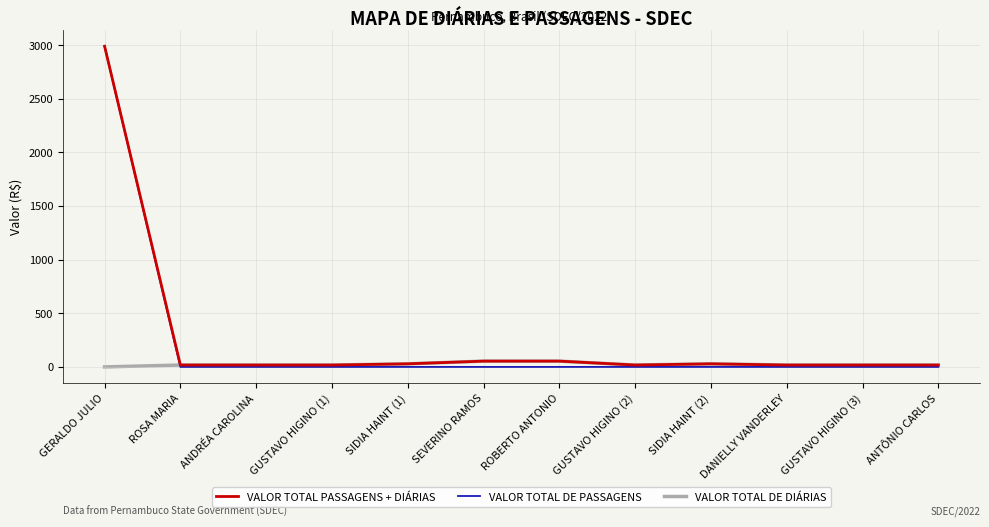

What value does the VALOR TOTAL DE PASSAGENS series have at GERALDO JULIO?

2989.8